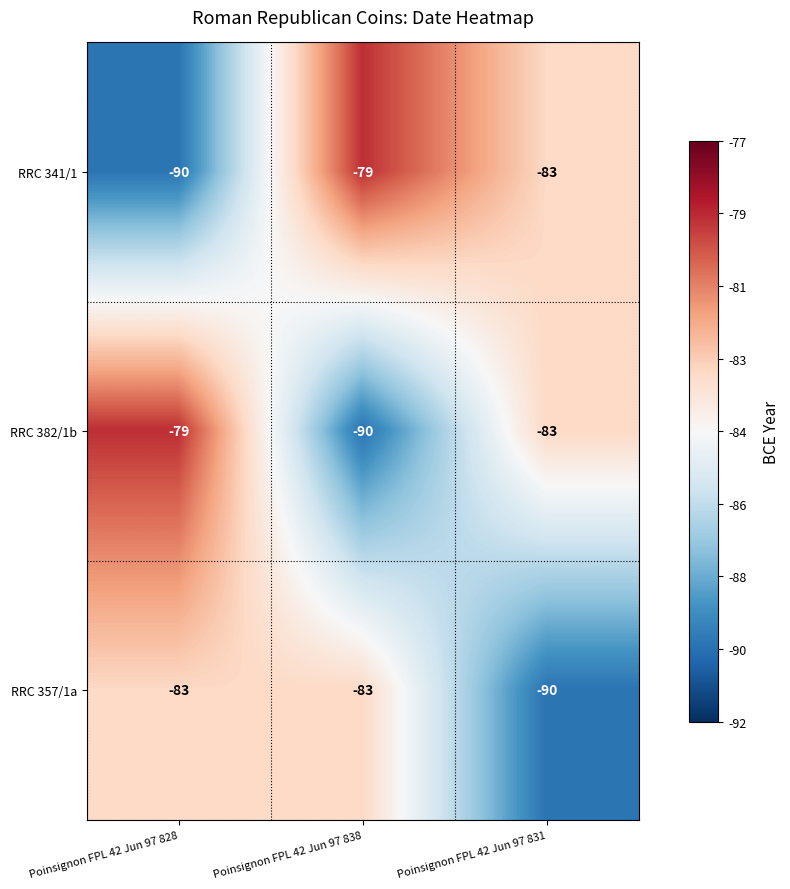

Reading left to right, transcribe all the data shown in this chart.

RRC 341/1: Poinsignon FPL 42 Jun 97 828=-90	Poinsignon FPL 42 Jun 97 838=-79	Poinsignon FPL 42 Jun 97 831=-83
RRC 382/1b: Poinsignon FPL 42 Jun 97 828=-79	Poinsignon FPL 42 Jun 97 838=-90	Poinsignon FPL 42 Jun 97 831=-83
RRC 357/1a: Poinsignon FPL 42 Jun 97 828=-83	Poinsignon FPL 42 Jun 97 838=-83	Poinsignon FPL 42 Jun 97 831=-90